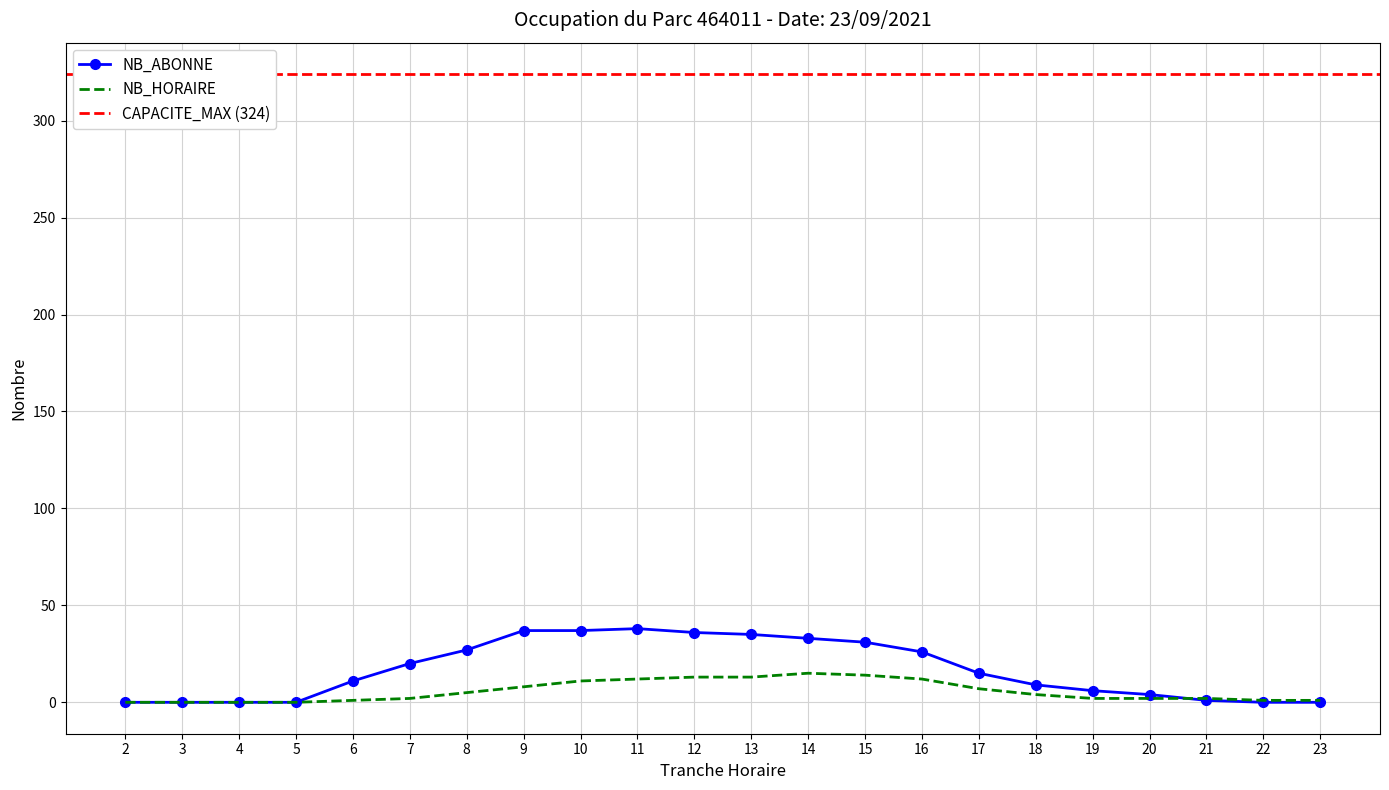

What is the difference between the maximum and minimum values in the NB_ABONNE series?

38